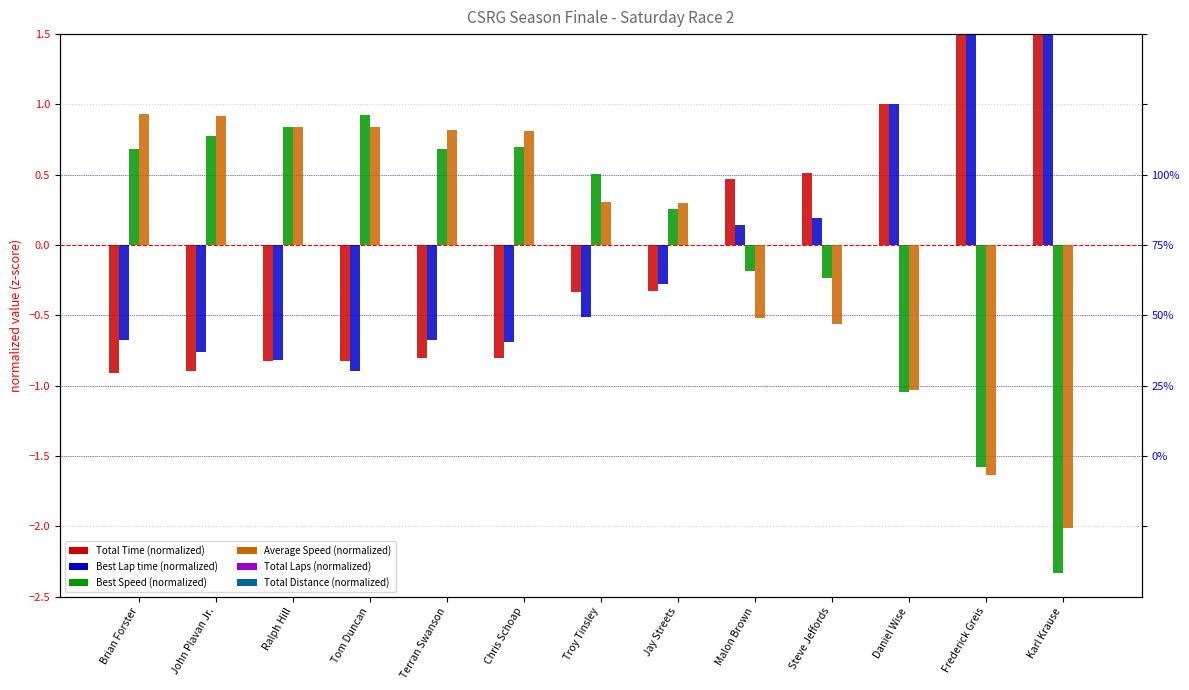

At which label does Best Speed reach its peak?

Tom Duncan